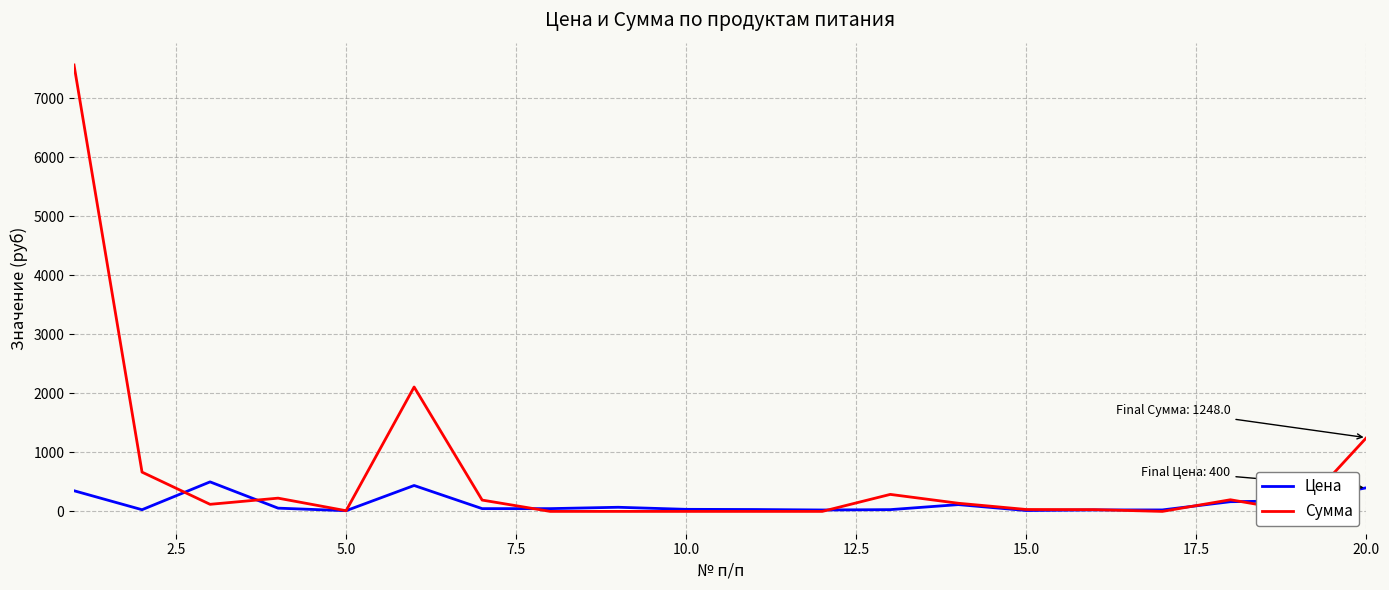

List the series in order of their peak value, highest first.

Сумма, Цена